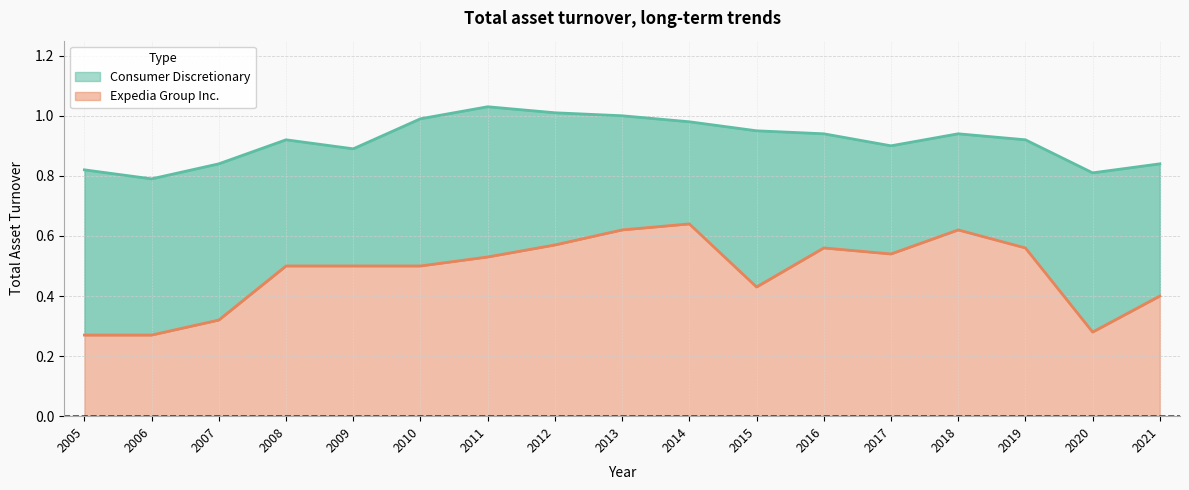

What is the value of the Expedia Group Inc. point at the 8th from the left?

0.6